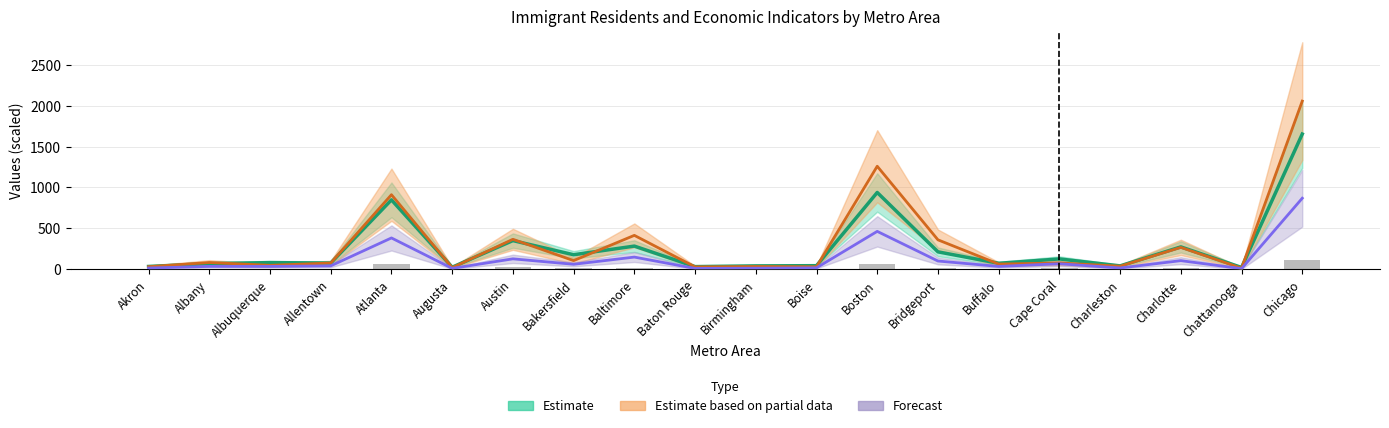

What is the maximum value shown in the chart?

2055.5